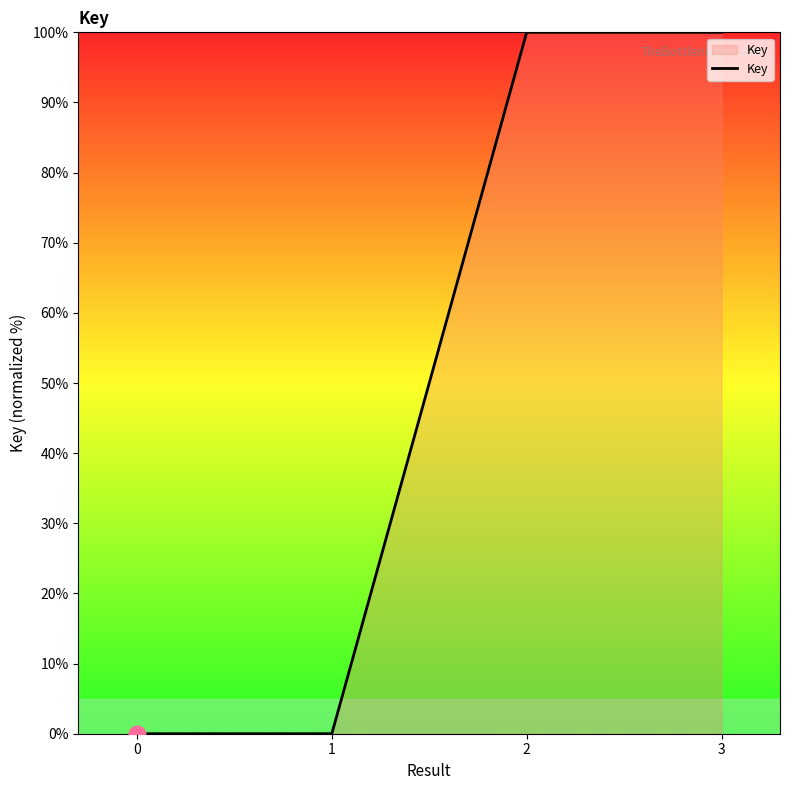

What is the difference between the maximum and second lowest values?

100